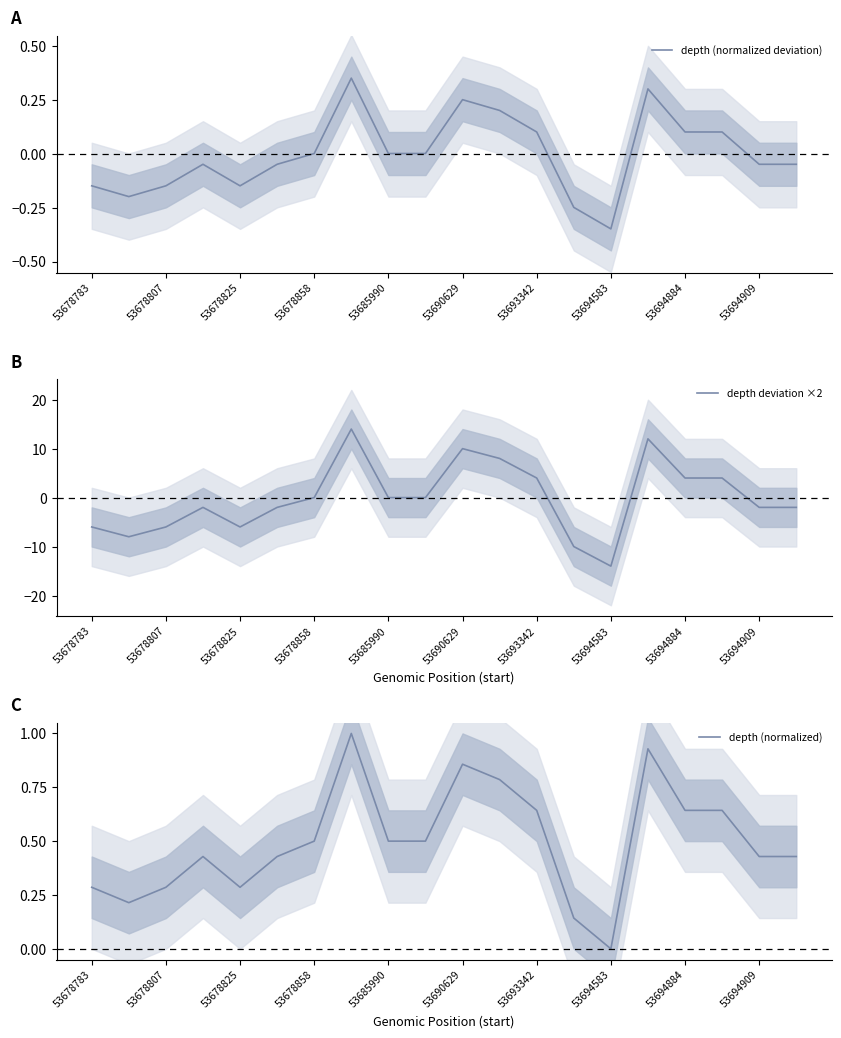

At which label does depth (normalized deviation) reach its minimum?

53694583